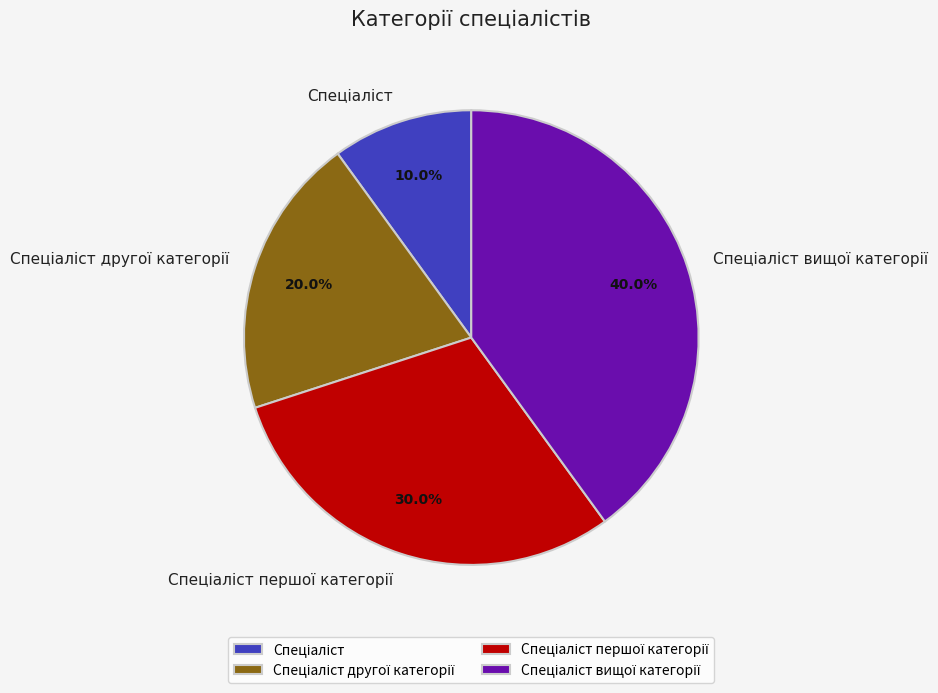

Is there any slice that represents more than half of the pie?

No